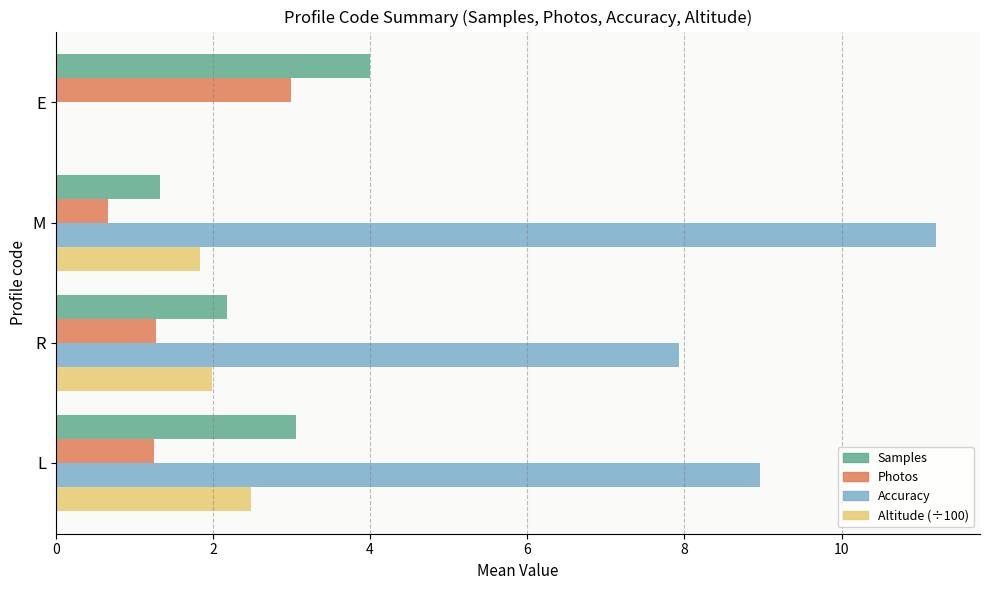

True or false: Accuracy has a value of 9.0 at L.

True